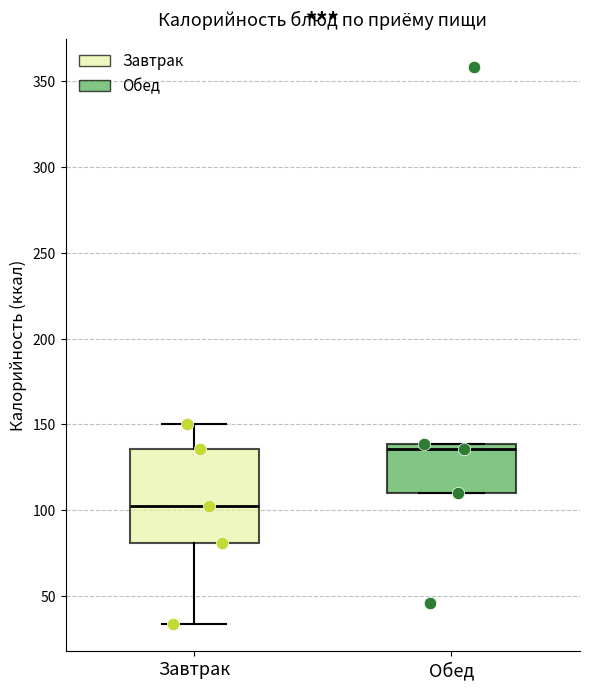

Which box has the highest median line?

Обед